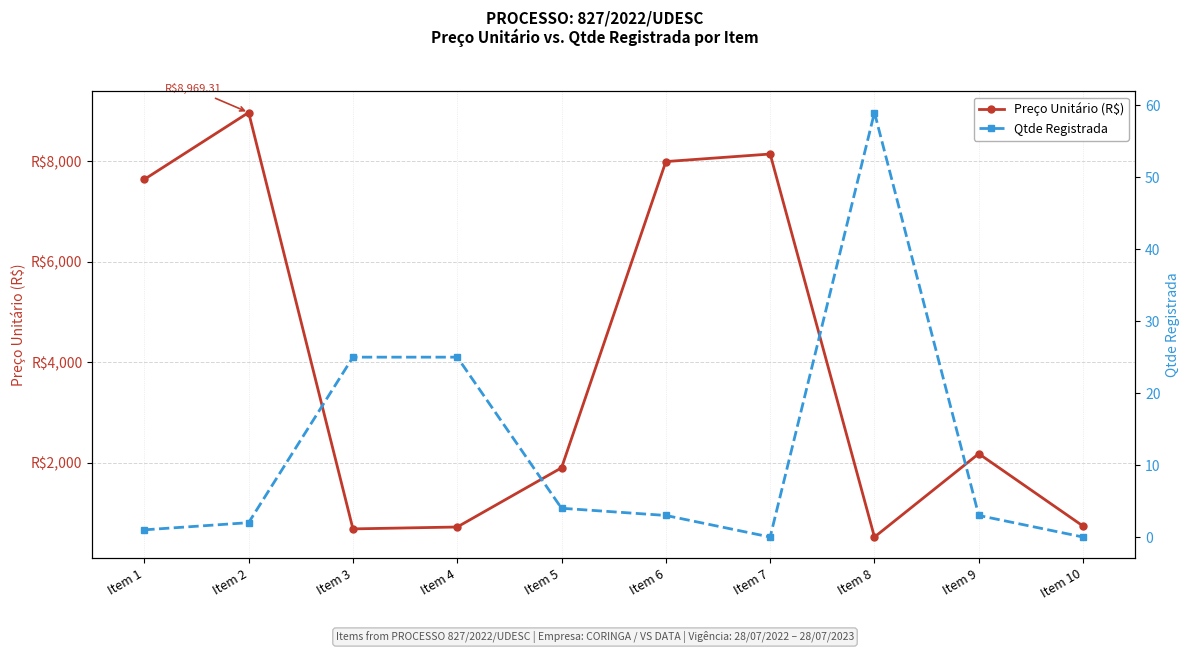

At how many categories does at least one series exceed 1976?

5